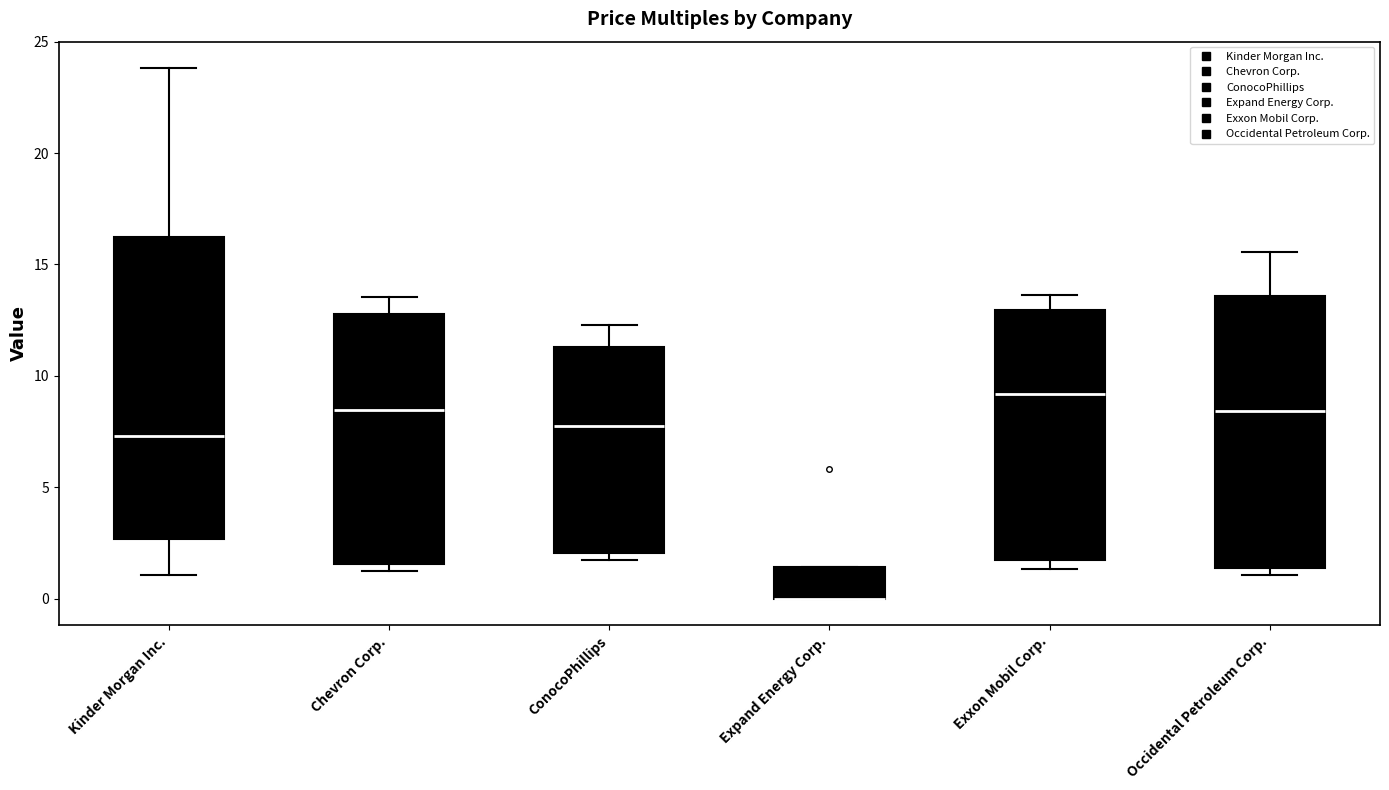

Which box is the tallest, from its lower edge to its upper edge?

Kinder Morgan Inc.